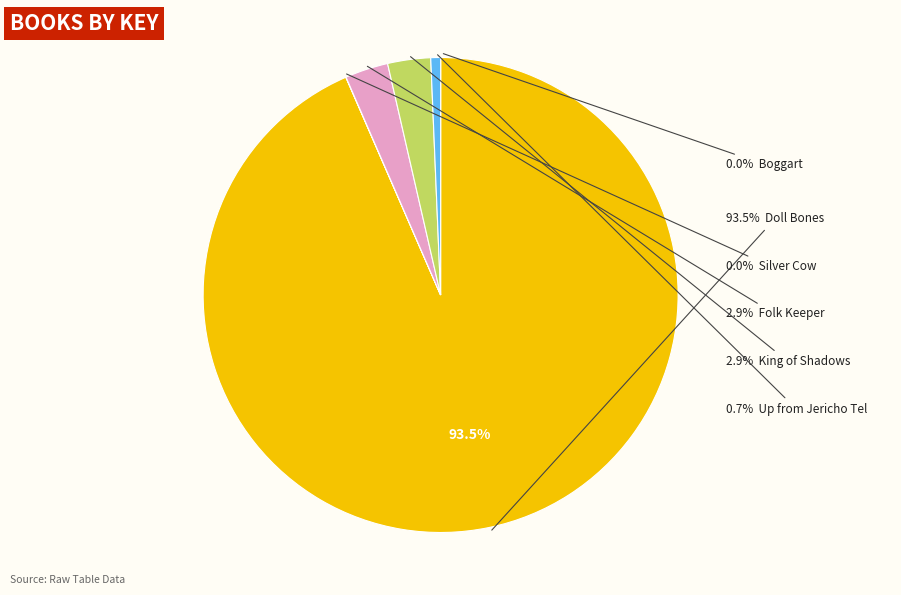

Which category has the smallest portion of the pie?

Boggart